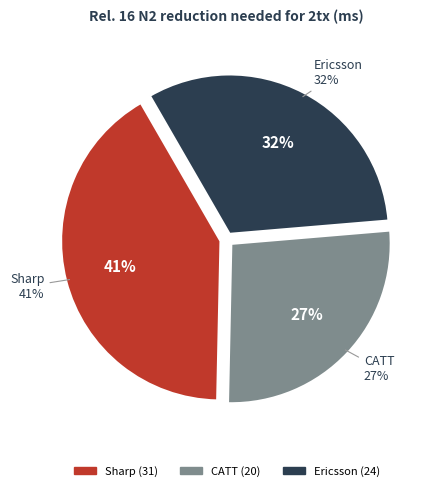

Does Ericsson account for over 50% of the chart?

No